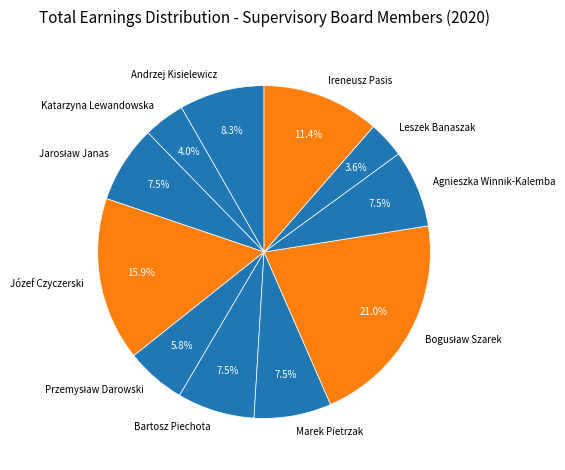

What percentage is the Andrzej Kisielewicz slice, to the nearest percent?

8%